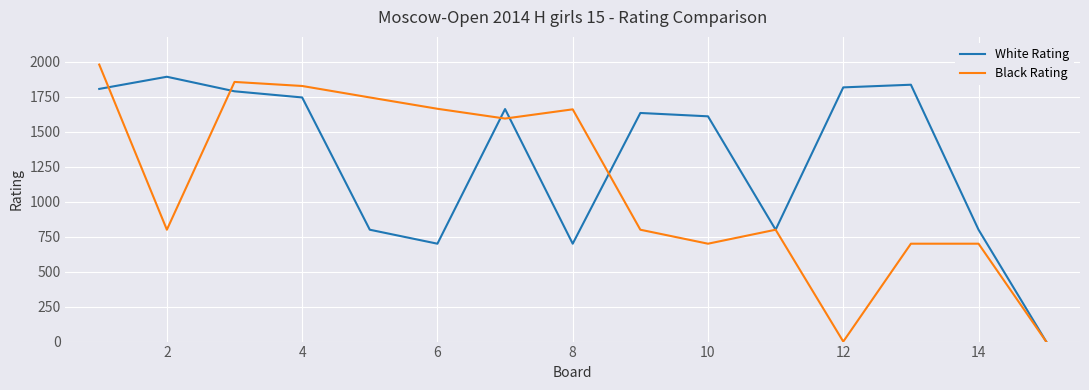

List the series in order of their overall mean, highest first.

White Rating, Black Rating